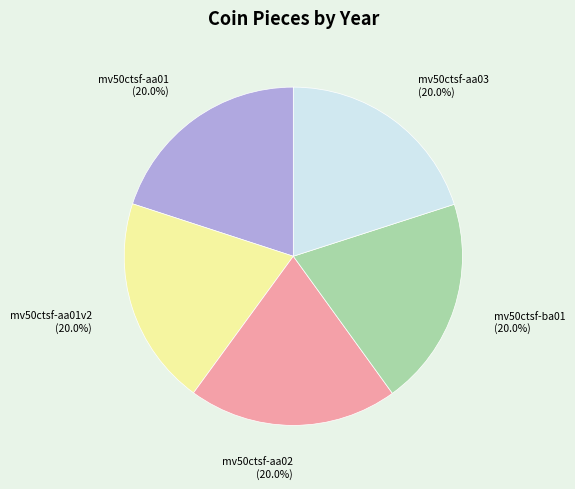

Is there any slice that represents more than half of the pie?

No